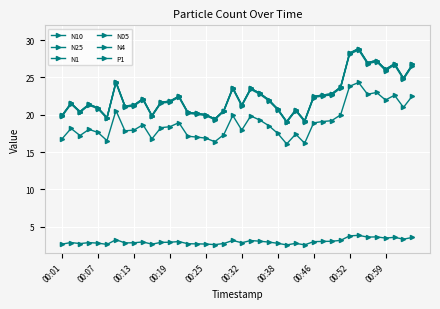

What is the difference between the maximum and minimum values in the N05 series?

8.2